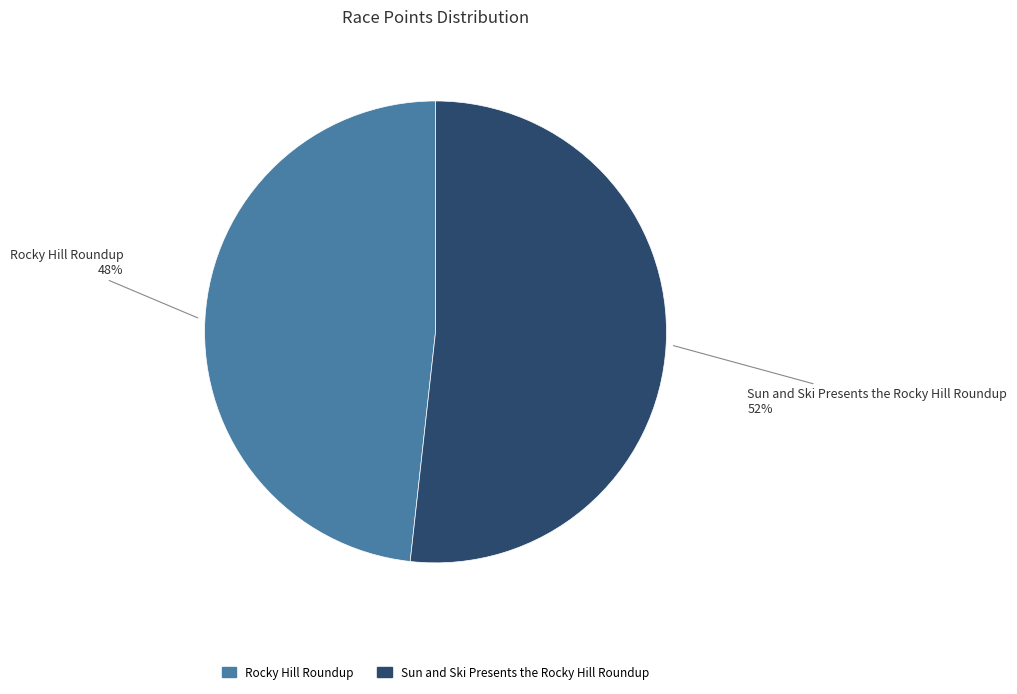

What is the largest slice in the pie chart?

Sun and Ski Presents the Rocky Hill Roundup